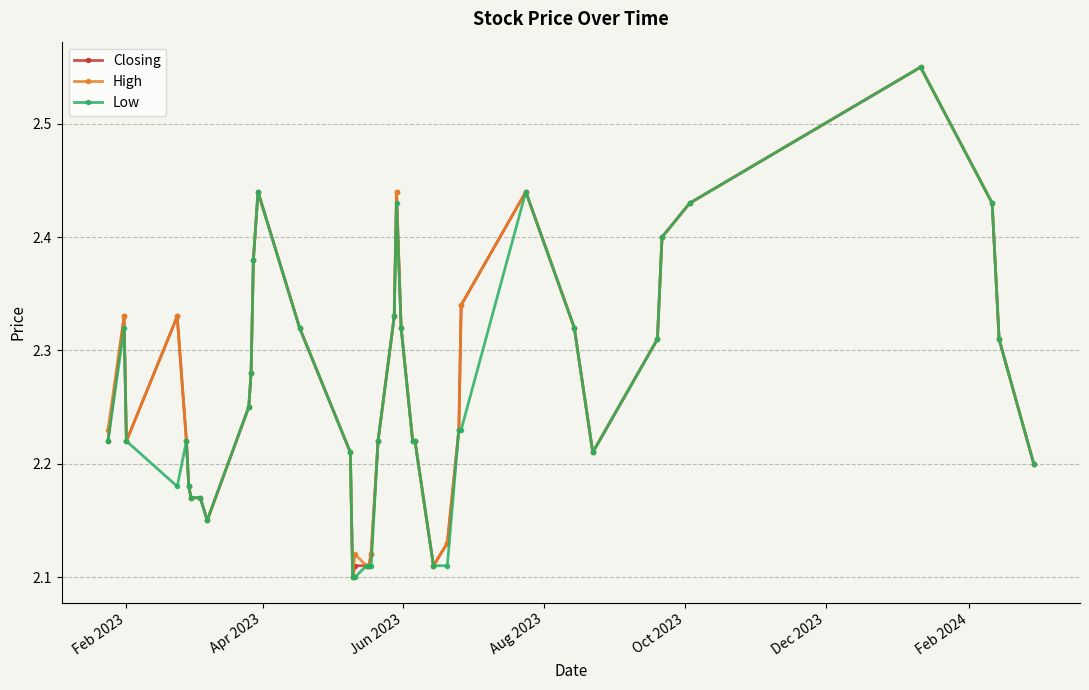

True or false: High has more than 1 points higher than both neighbors.

True